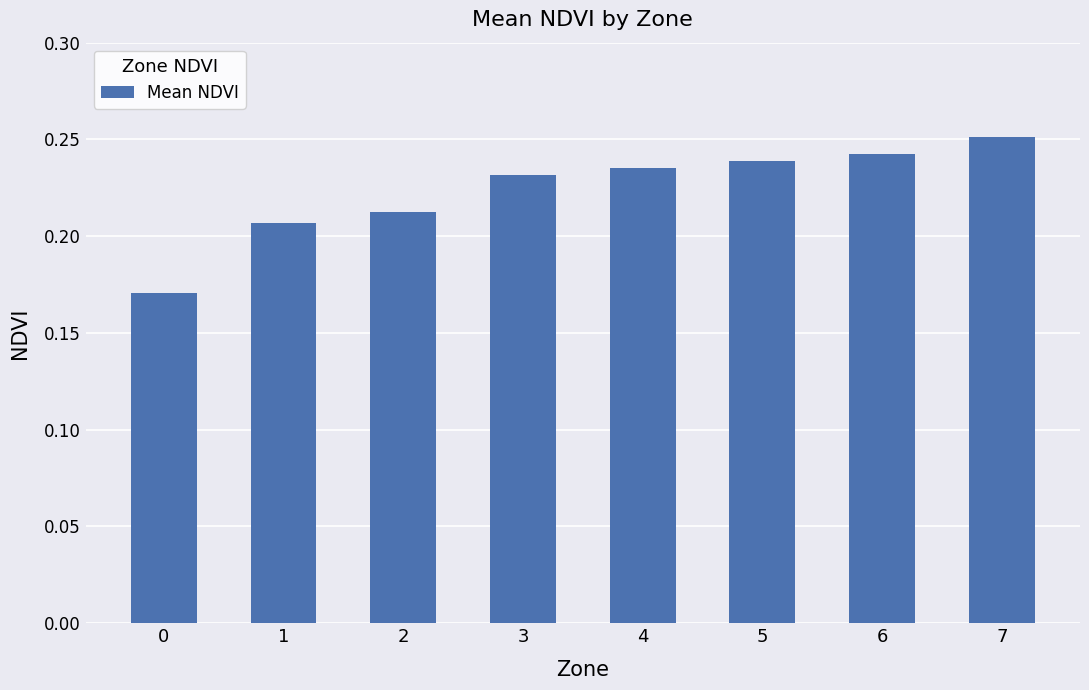

What is the sum of the values at 4 and 6?

0.5